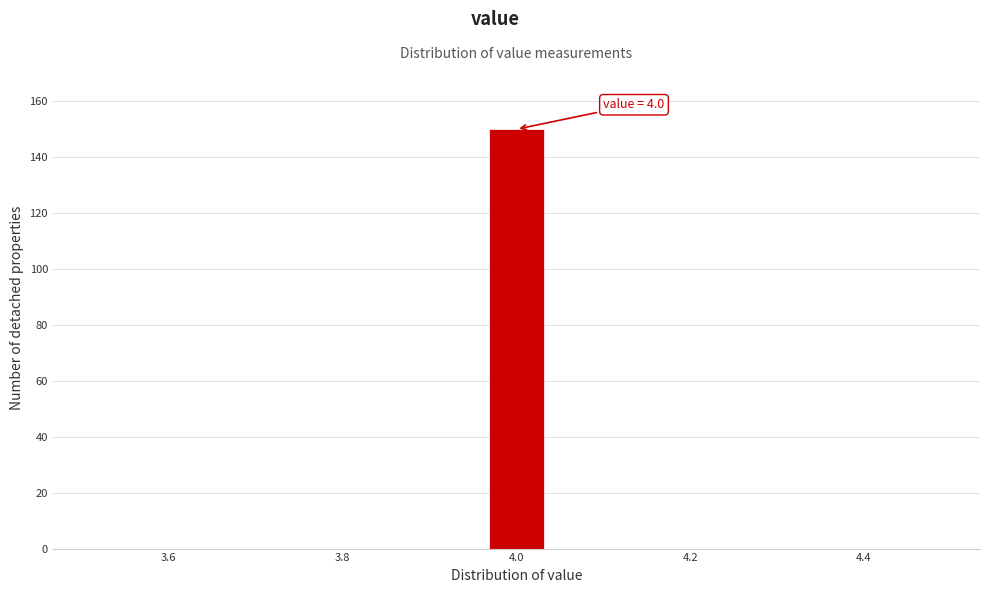

Read against the x-axis, roughly where is the centre of the tallest bar?

4.00